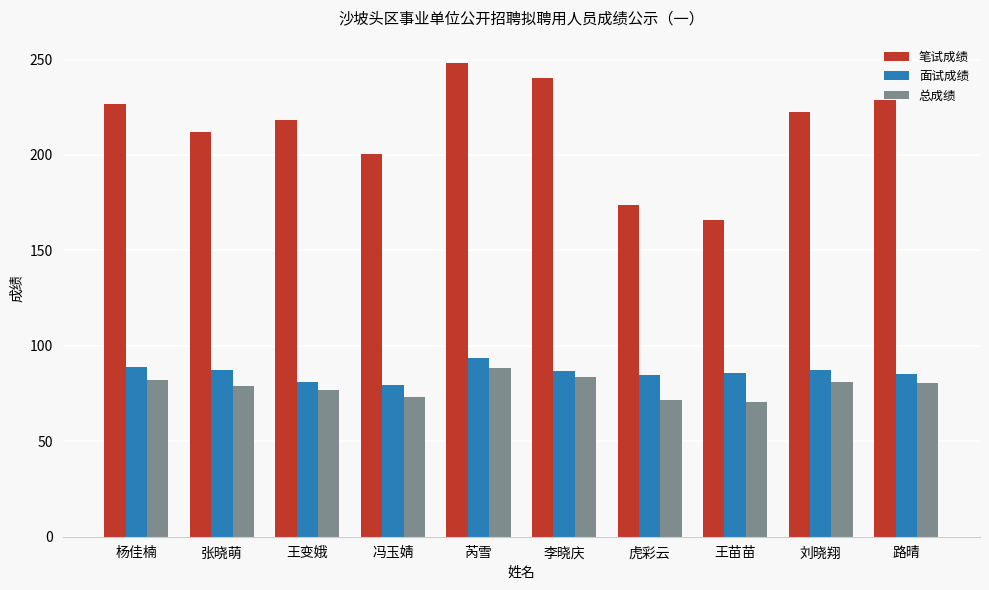

How many series are shown in this chart?

3